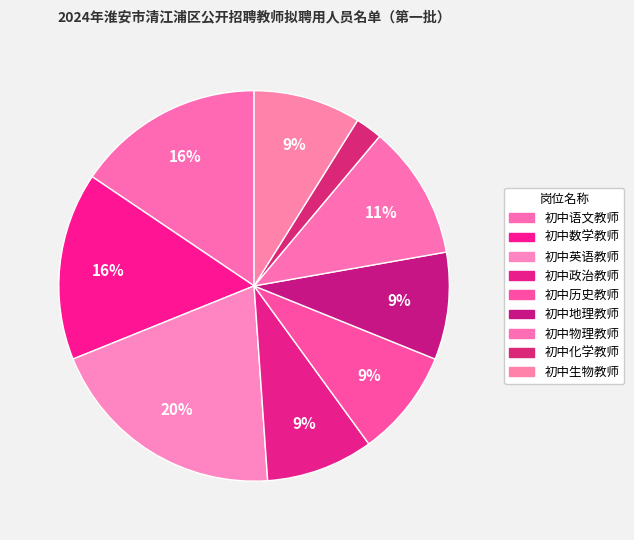

Count the number of slices in the pie.

9